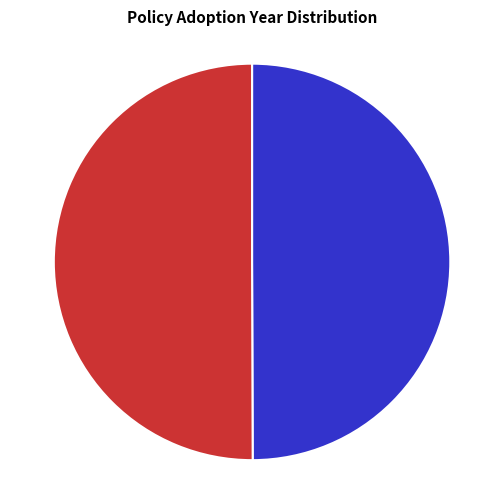

To the nearest percent, what is the average slice percentage?

50%